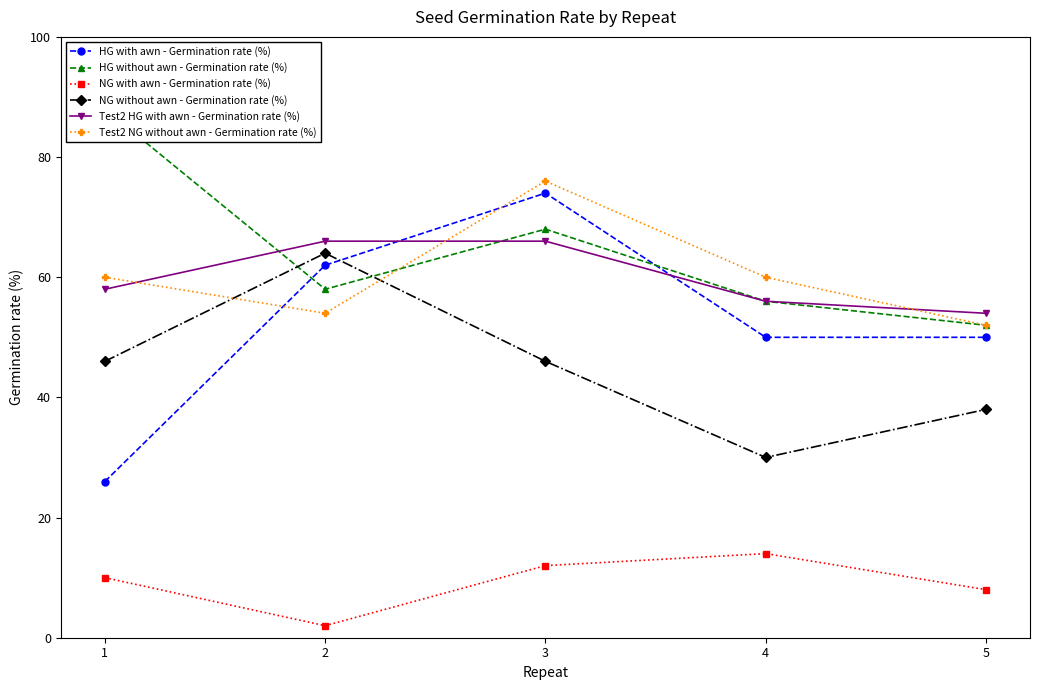

Which category has the highest value across all series?

1